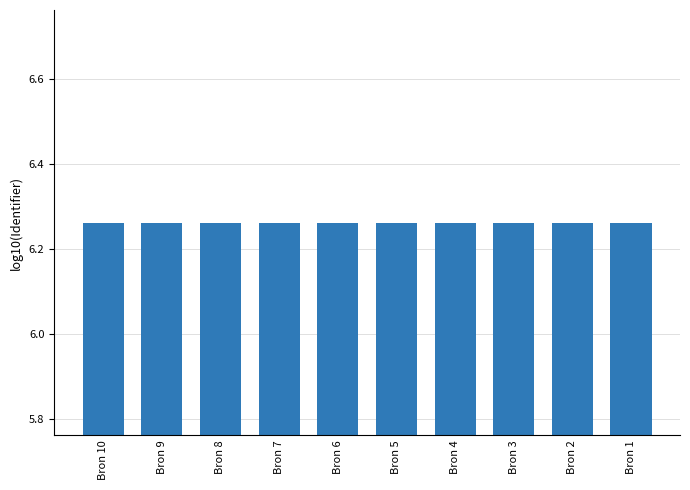

Approximately how many times larger is the value at Bron 4 compared to Bron 6?

1.0